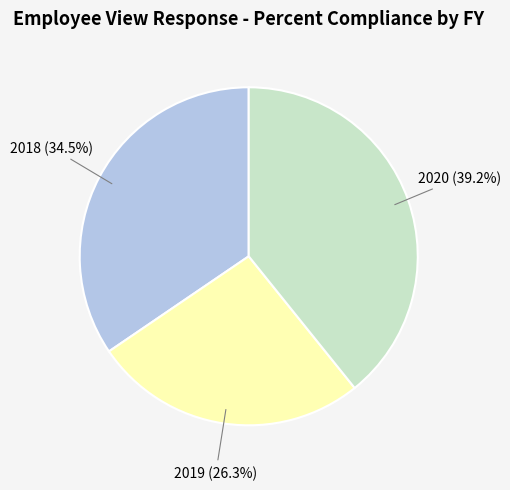

To the nearest percent, what is the combined percentage of 2018 and 2019?

61%